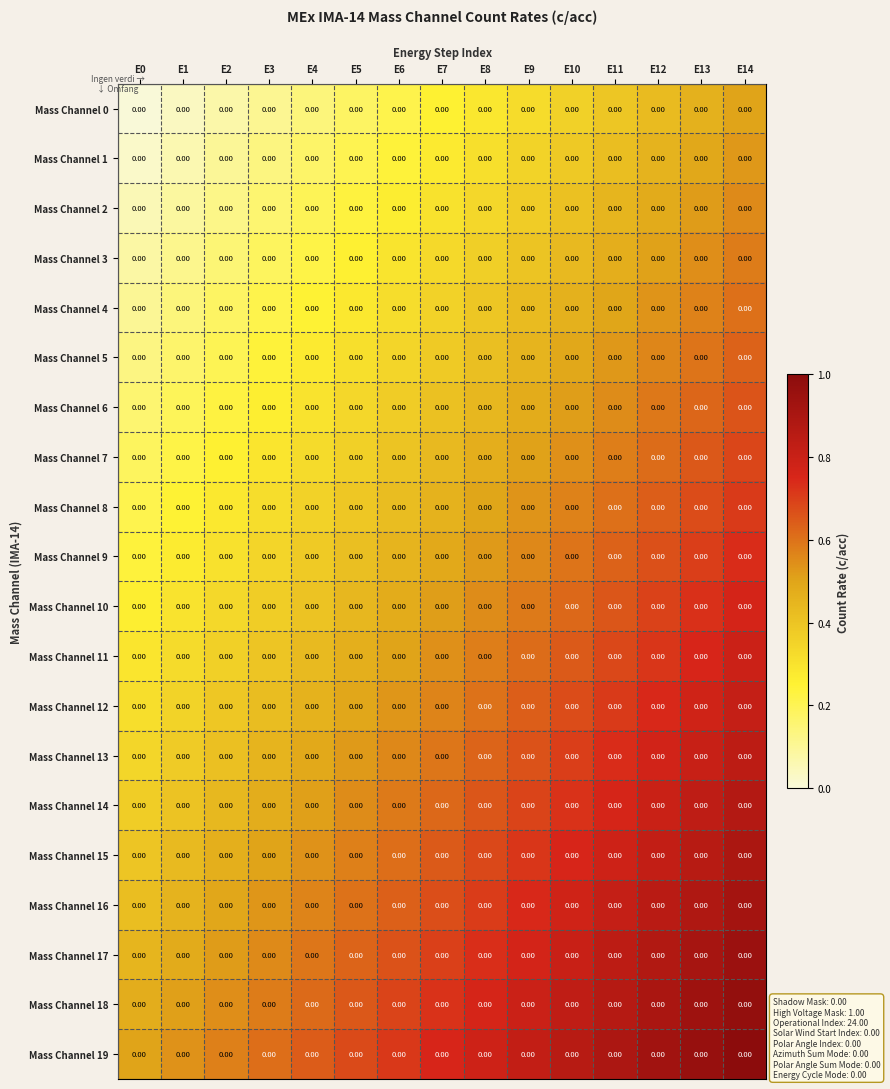

Reading right to left, what are all the values shown in this chart?

Mass Channel 0: E14=0.0	E13=0.0	E12=0.0	E11=0.0	E10=0.0	E9=0.0	E8=0.0	E7=0.0	E6=0.0	E5=0.0	E4=0.0	E3=0.0	E2=0.0	E1=0.0	E0=0.0
Mass Channel 1: E14=0.0	E13=0.0	E12=0.0	E11=0.0	E10=0.0	E9=0.0	E8=0.0	E7=0.0	E6=0.0	E5=0.0	E4=0.0	E3=0.0	E2=0.0	E1=0.0	E0=0.0
Mass Channel 2: E14=0.0	E13=0.0	E12=0.0	E11=0.0	E10=0.0	E9=0.0	E8=0.0	E7=0.0	E6=0.0	E5=0.0	E4=0.0	E3=0.0	E2=0.0	E1=0.0	E0=0.0
Mass Channel 3: E14=0.0	E13=0.0	E12=0.0	E11=0.0	E10=0.0	E9=0.0	E8=0.0	E7=0.0	E6=0.0	E5=0.0	E4=0.0	E3=0.0	E2=0.0	E1=0.0	E0=0.0
Mass Channel 4: E14=0.0	E13=0.0	E12=0.0	E11=0.0	E10=0.0	E9=0.0	E8=0.0	E7=0.0	E6=0.0	E5=0.0	E4=0.0	E3=0.0	E2=0.0	E1=0.0	E0=0.0
Mass Channel 5: E14=0.0	E13=0.0	E12=0.0	E11=0.0	E10=0.0	E9=0.0	E8=0.0	E7=0.0	E6=0.0	E5=0.0	E4=0.0	E3=0.0	E2=0.0	E1=0.0	E0=0.0
Mass Channel 6: E14=0.0	E13=0.0	E12=0.0	E11=0.0	E10=0.0	E9=0.0	E8=0.0	E7=0.0	E6=0.0	E5=0.0	E4=0.0	E3=0.0	E2=0.0	E1=0.0	E0=0.0
Mass Channel 7: E14=0.0	E13=0.0	E12=0.0	E11=0.0	E10=0.0	E9=0.0	E8=0.0	E7=0.0	E6=0.0	E5=0.0	E4=0.0	E3=0.0	E2=0.0	E1=0.0	E0=0.0
Mass Channel 8: E14=0.0	E13=0.0	E12=0.0	E11=0.0	E10=0.0	E9=0.0	E8=0.0	E7=0.0	E6=0.0	E5=0.0	E4=0.0	E3=0.0	E2=0.0	E1=0.0	E0=0.0
Mass Channel 9: E14=0.0	E13=0.0	E12=0.0	E11=0.0	E10=0.0	E9=0.0	E8=0.0	E7=0.0	E6=0.0	E5=0.0	E4=0.0	E3=0.0	E2=0.0	E1=0.0	E0=0.0
Mass Channel 10: E14=0.0	E13=0.0	E12=0.0	E11=0.0	E10=0.0	E9=0.0	E8=0.0	E7=0.0	E6=0.0	E5=0.0	E4=0.0	E3=0.0	E2=0.0	E1=0.0	E0=0.0
Mass Channel 11: E14=0.0	E13=0.0	E12=0.0	E11=0.0	E10=0.0	E9=0.0	E8=0.0	E7=0.0	E6=0.0	E5=0.0	E4=0.0	E3=0.0	E2=0.0	E1=0.0	E0=0.0
Mass Channel 12: E14=0.0	E13=0.0	E12=0.0	E11=0.0	E10=0.0	E9=0.0	E8=0.0	E7=0.0	E6=0.0	E5=0.0	E4=0.0	E3=0.0	E2=0.0	E1=0.0	E0=0.0
Mass Channel 13: E14=0.0	E13=0.0	E12=0.0	E11=0.0	E10=0.0	E9=0.0	E8=0.0	E7=0.0	E6=0.0	E5=0.0	E4=0.0	E3=0.0	E2=0.0	E1=0.0	E0=0.0
Mass Channel 14: E14=0.0	E13=0.0	E12=0.0	E11=0.0	E10=0.0	E9=0.0	E8=0.0	E7=0.0	E6=0.0	E5=0.0	E4=0.0	E3=0.0	E2=0.0	E1=0.0	E0=0.0
Mass Channel 15: E14=0.0	E13=0.0	E12=0.0	E11=0.0	E10=0.0	E9=0.0	E8=0.0	E7=0.0	E6=0.0	E5=0.0	E4=0.0	E3=0.0	E2=0.0	E1=0.0	E0=0.0
Mass Channel 16: E14=0.0	E13=0.0	E12=0.0	E11=0.0	E10=0.0	E9=0.0	E8=0.0	E7=0.0	E6=0.0	E5=0.0	E4=0.0	E3=0.0	E2=0.0	E1=0.0	E0=0.0
Mass Channel 17: E14=0.0	E13=0.0	E12=0.0	E11=0.0	E10=0.0	E9=0.0	E8=0.0	E7=0.0	E6=0.0	E5=0.0	E4=0.0	E3=0.0	E2=0.0	E1=0.0	E0=0.0
Mass Channel 18: E14=0.0	E13=0.0	E12=0.0	E11=0.0	E10=0.0	E9=0.0	E8=0.0	E7=0.0	E6=0.0	E5=0.0	E4=0.0	E3=0.0	E2=0.0	E1=0.0	E0=0.0
Mass Channel 19: E14=0.0	E13=0.0	E12=0.0	E11=0.0	E10=0.0	E9=0.0	E8=0.0	E7=0.0	E6=0.0	E5=0.0	E4=0.0	E3=0.0	E2=0.0	E1=0.0	E0=0.0